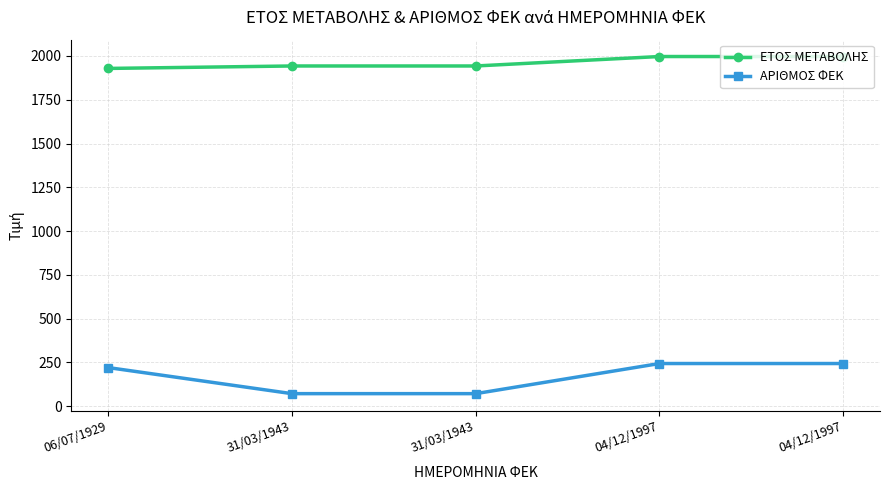

How many lines are shown in the chart?

2